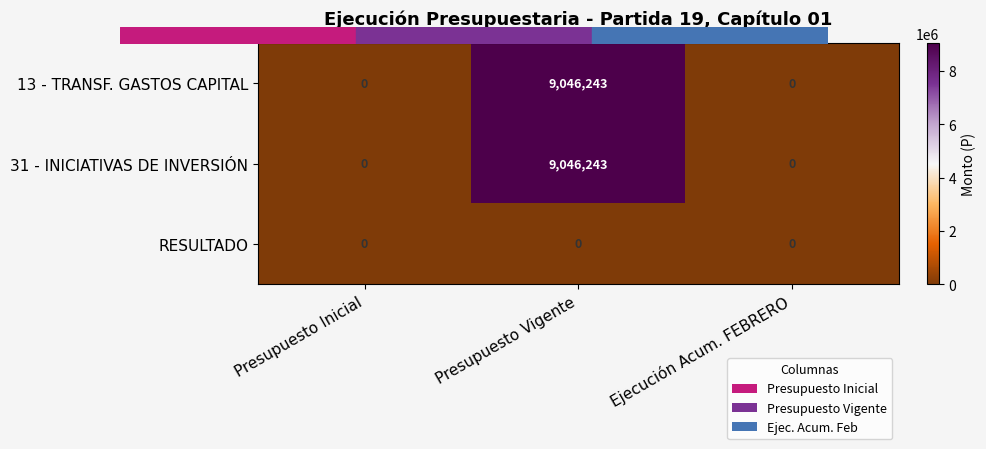

At which category is the sum across all series the highest?

Presupuesto Vigente